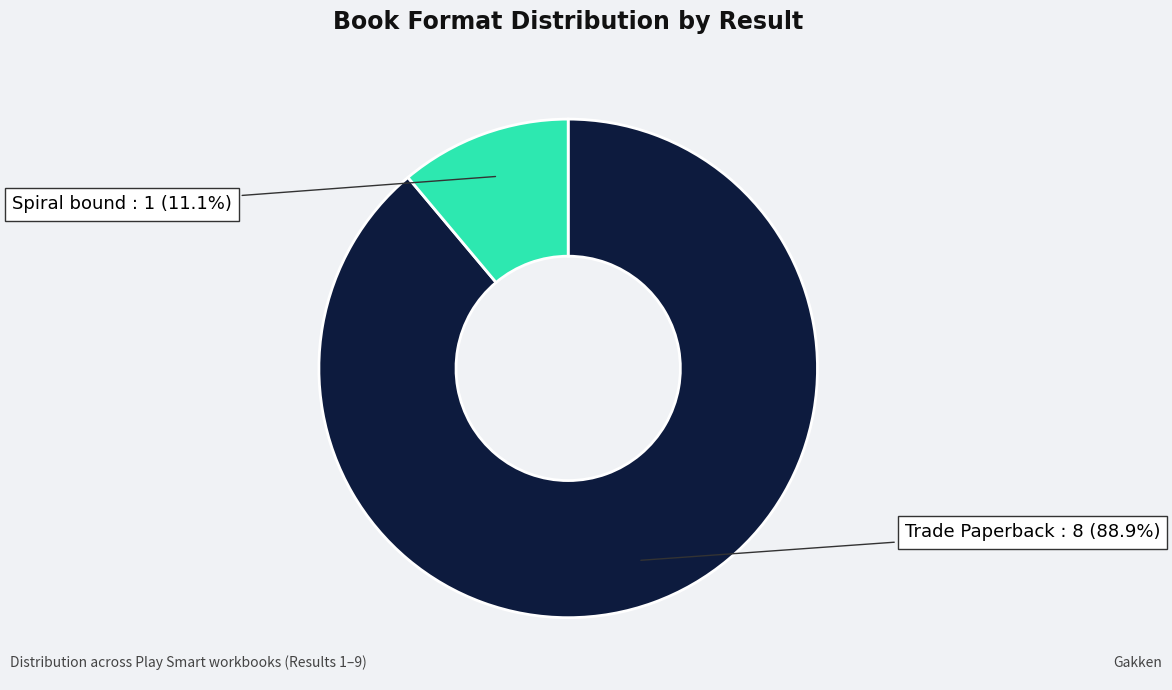

Which has a higher value, Trade Paperback : 8 or Spiral bound : 1?

Trade Paperback : 8